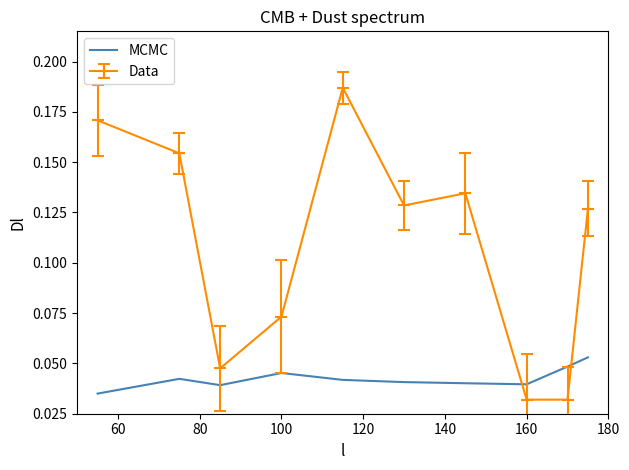

True or false: Data and MCMC cross at least once.

True